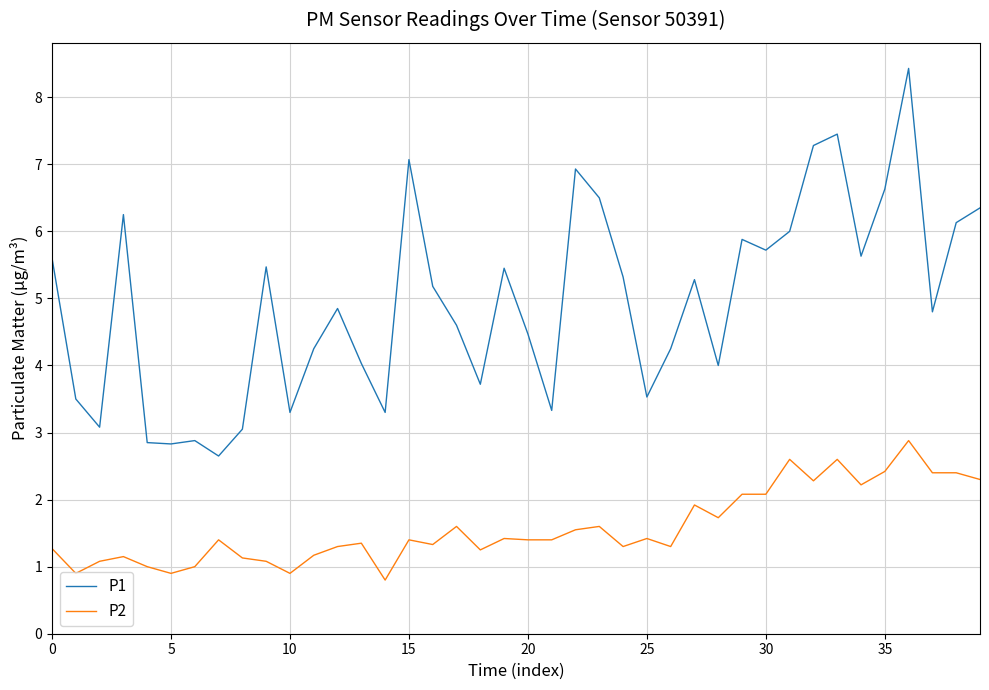

What is the highest value of the P1 series?

8.4